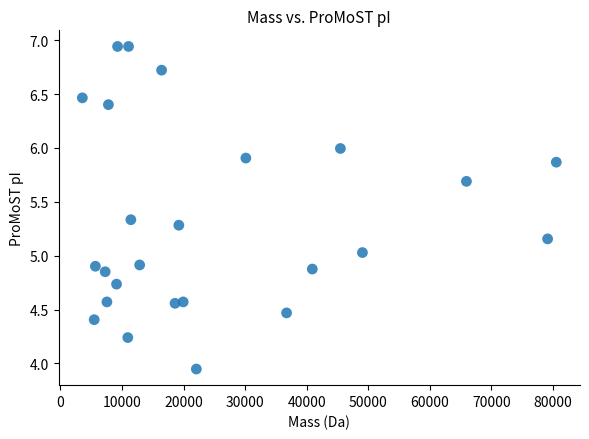

What is the range of X values (max minus min)?

76971.7